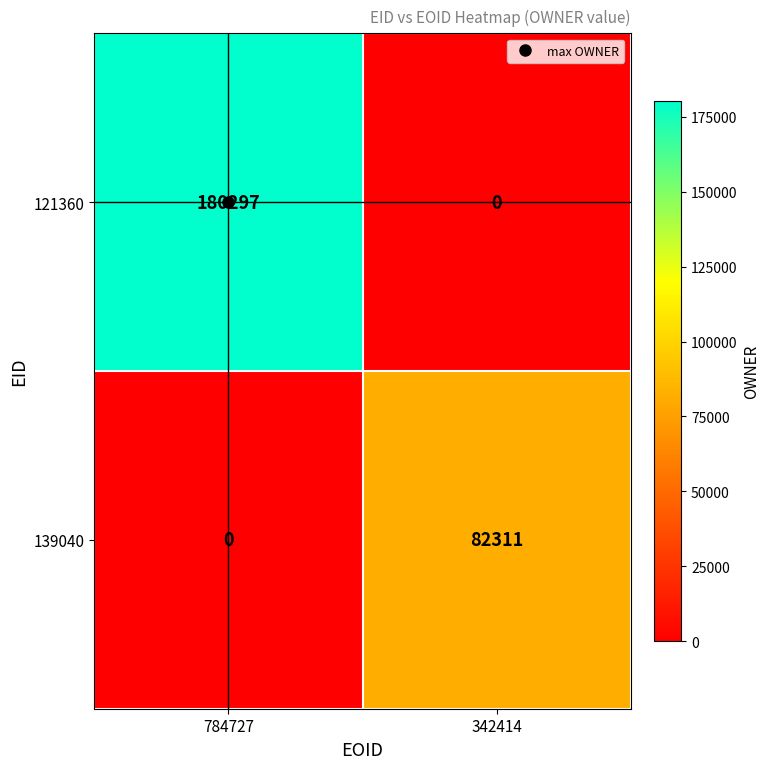

At which label is 139040 closest to 41155?

784727